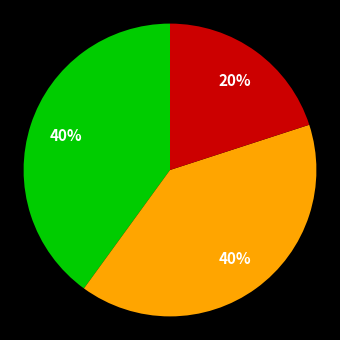

To the nearest percent, what is the average slice percentage?

33%